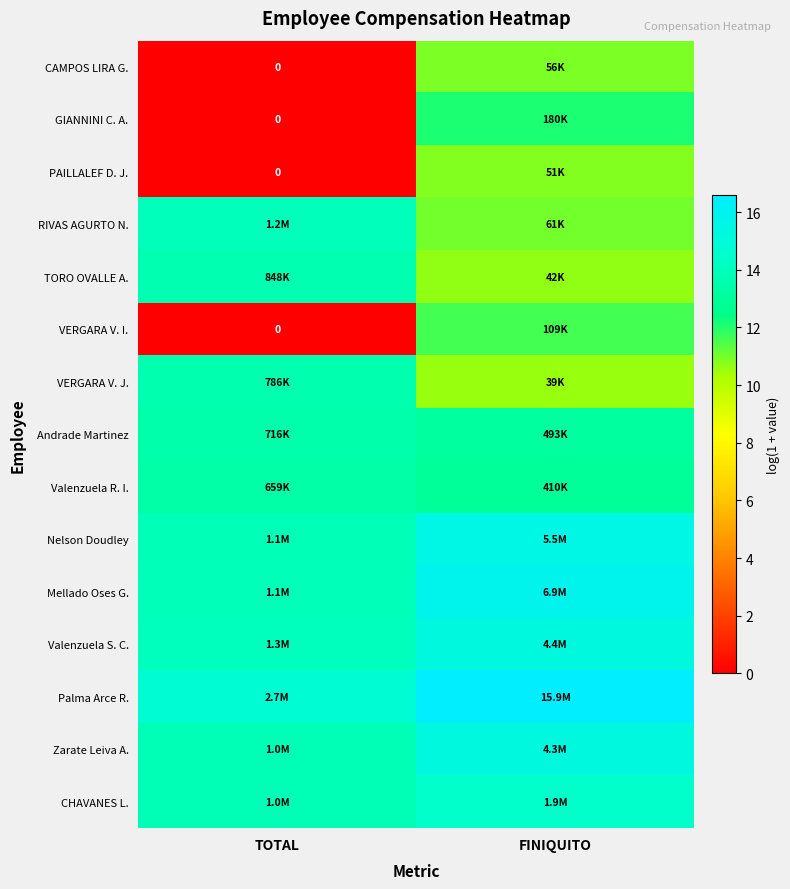

Where is Valenzuela R. I. nearest to the value 13?

FINIQUITO